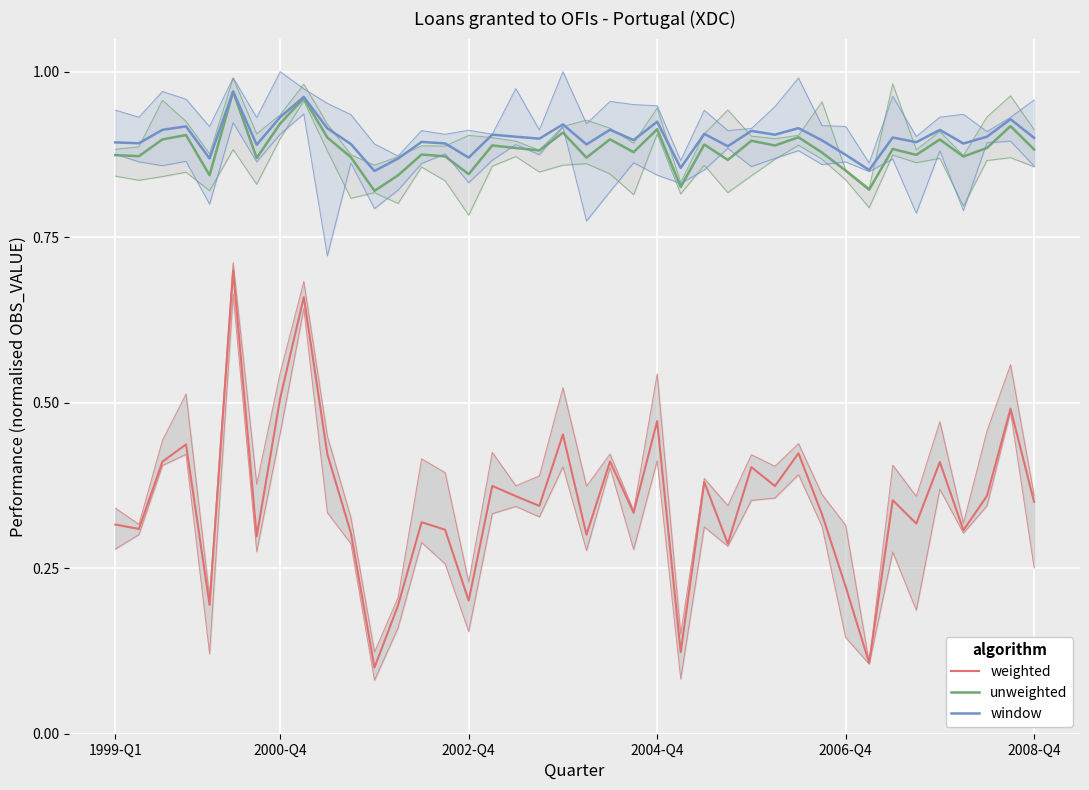

Rank the series at 2004-Q4 from highest to lowest value.

window, unweighted, weighted